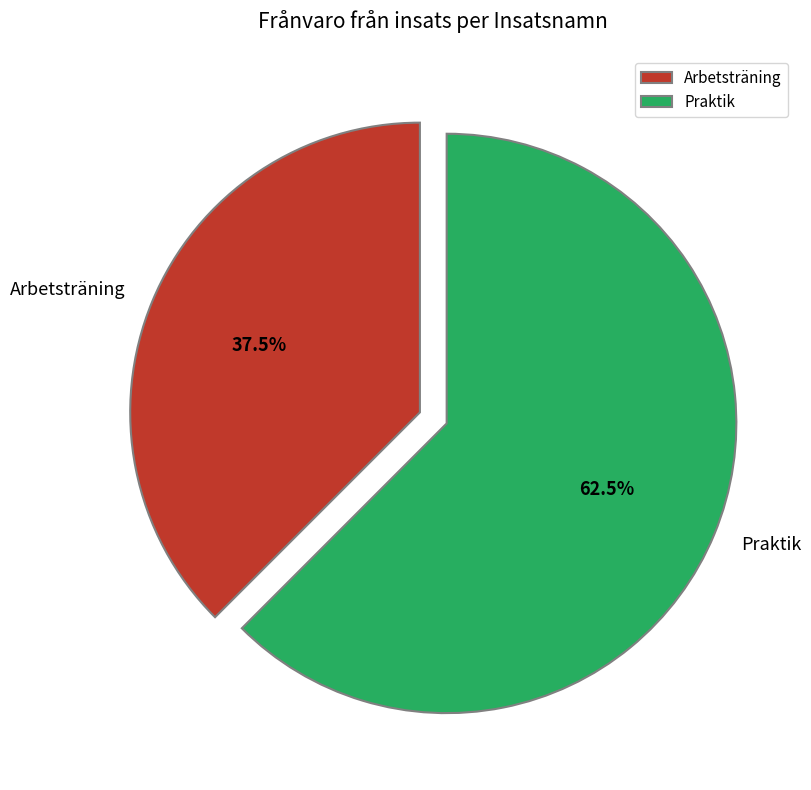

How many slices are in this pie chart?

2